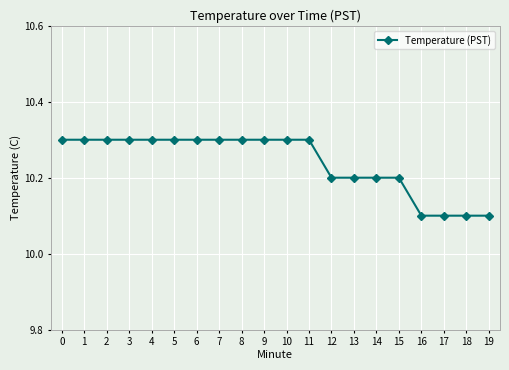

What is the greatest value displayed?

10.3